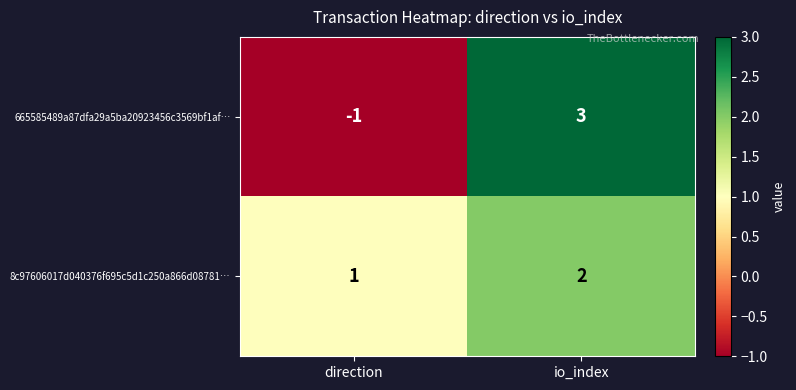

Rank the series at io_index from highest to lowest value.

665585489a87dfa29a5ba20923456c3569bf1af…, 8c97606017d040376f695c5d1c250a866d08781…